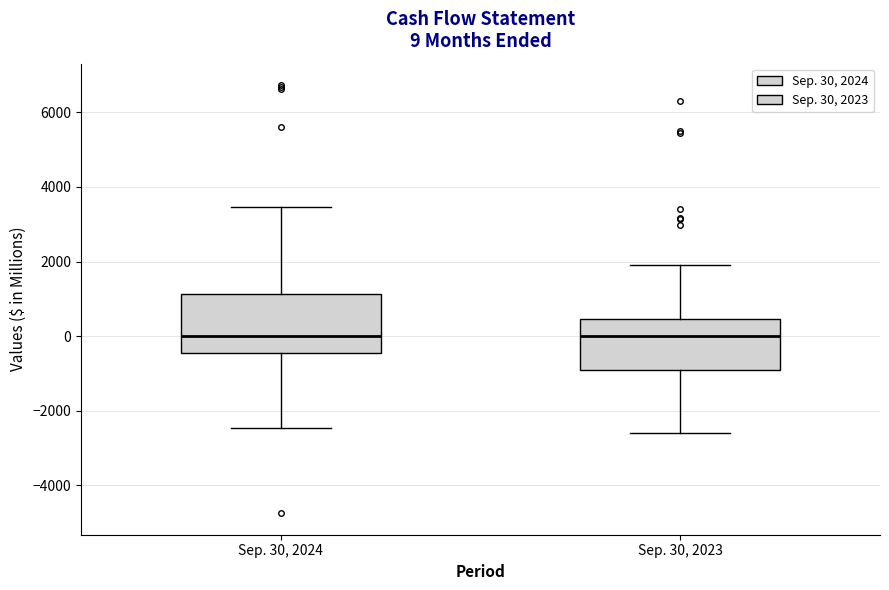

Comparing the boxes themselves (not the whiskers), which one is the tallest?

Sep. 30, 2024